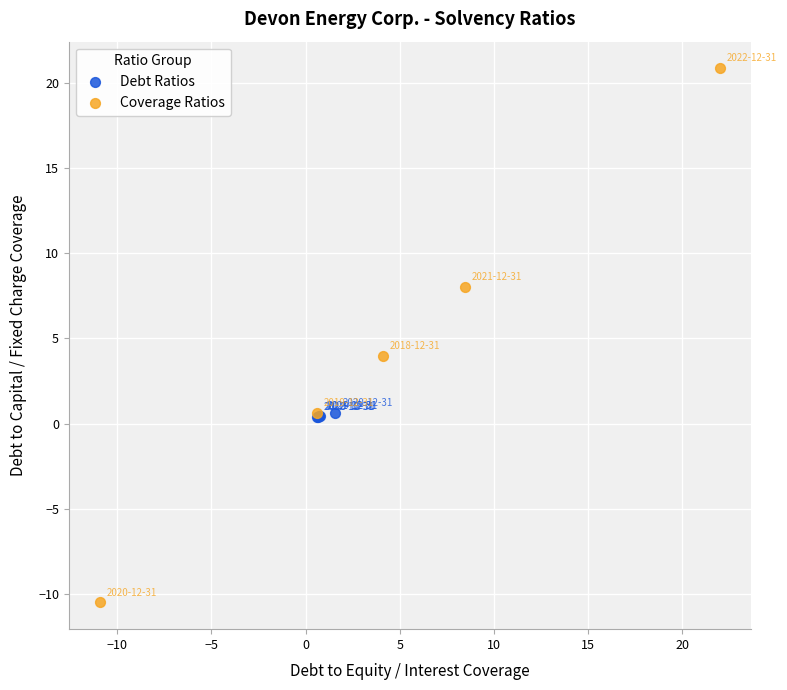

Which series reaches the minimum Y coordinate?

Coverage Ratios